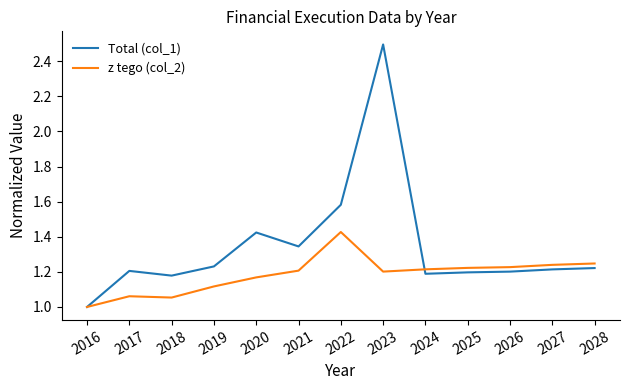

In Total (col_1), how many points are higher than both neighbors (excluding endpoints)?

3